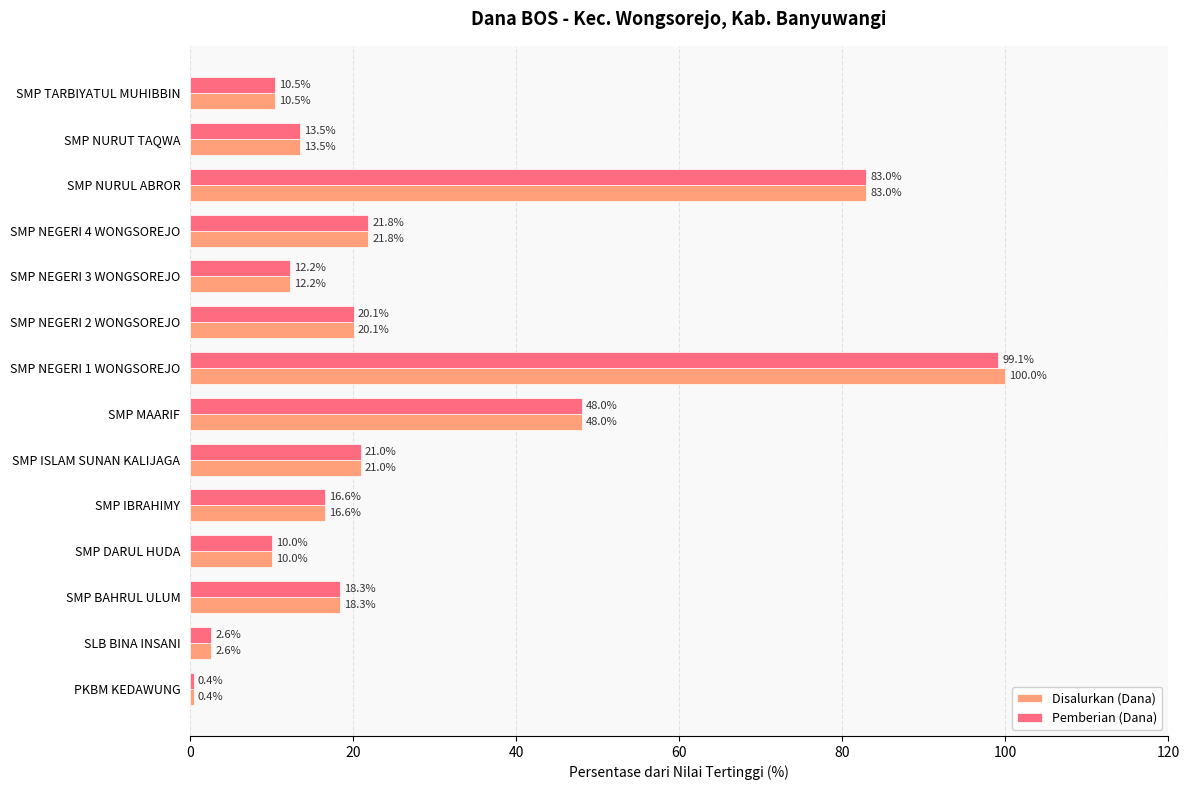

What is the difference between the second highest and minimum values in the Disalurkan (Dana) series?

82.5